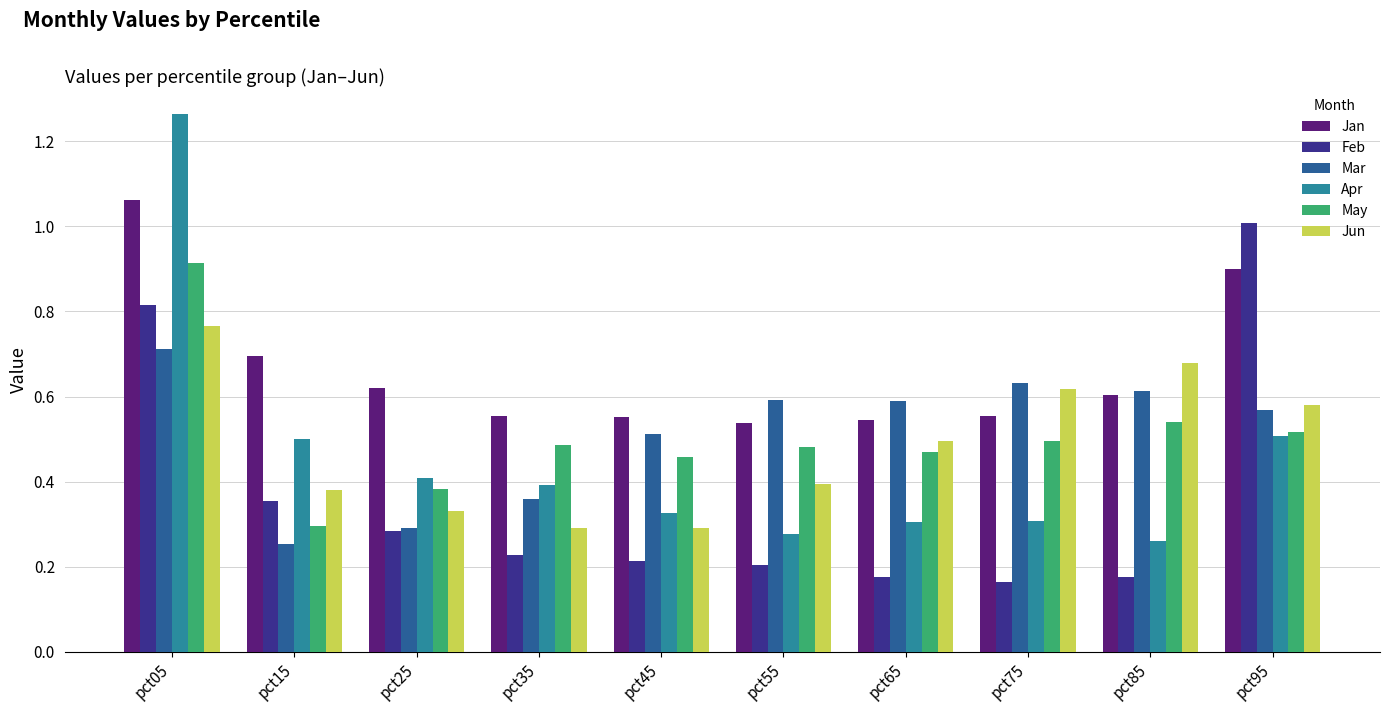

The value of Mar at pct85 is 0.6. True or false?

True